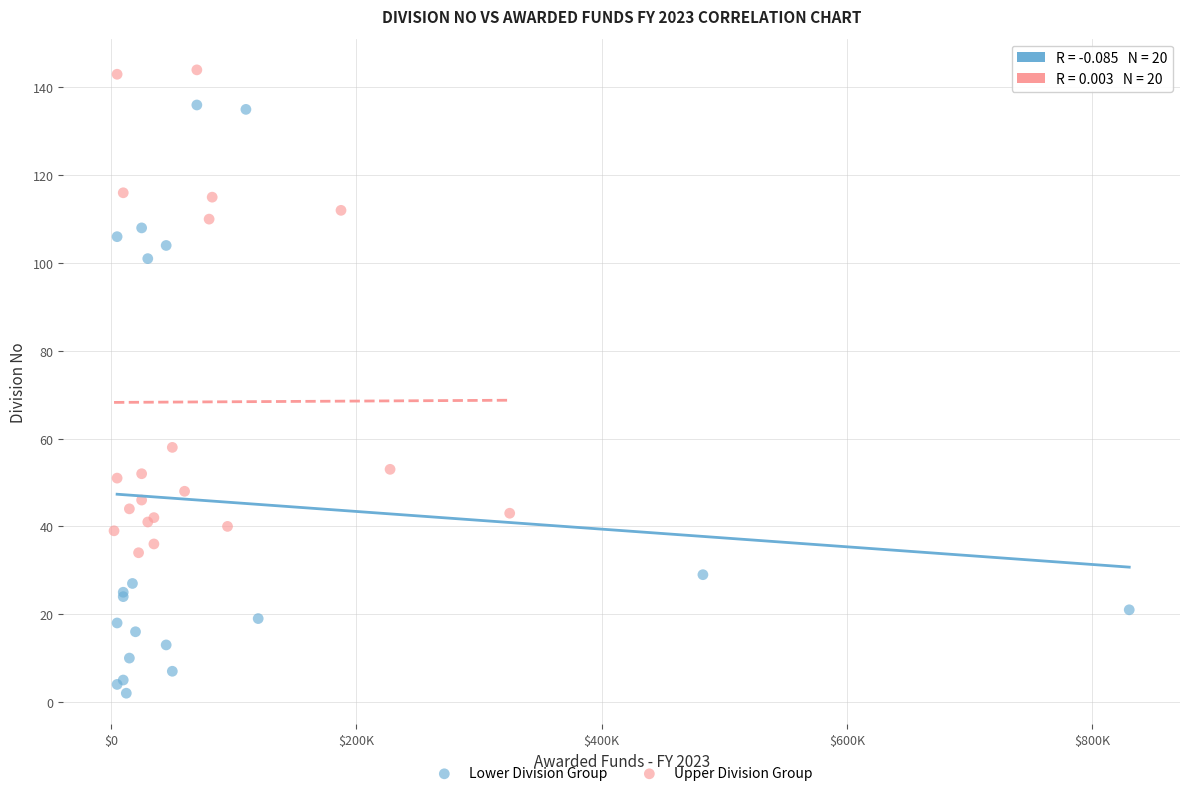

Which series has the widest spread of Y values?

Lower Division Group